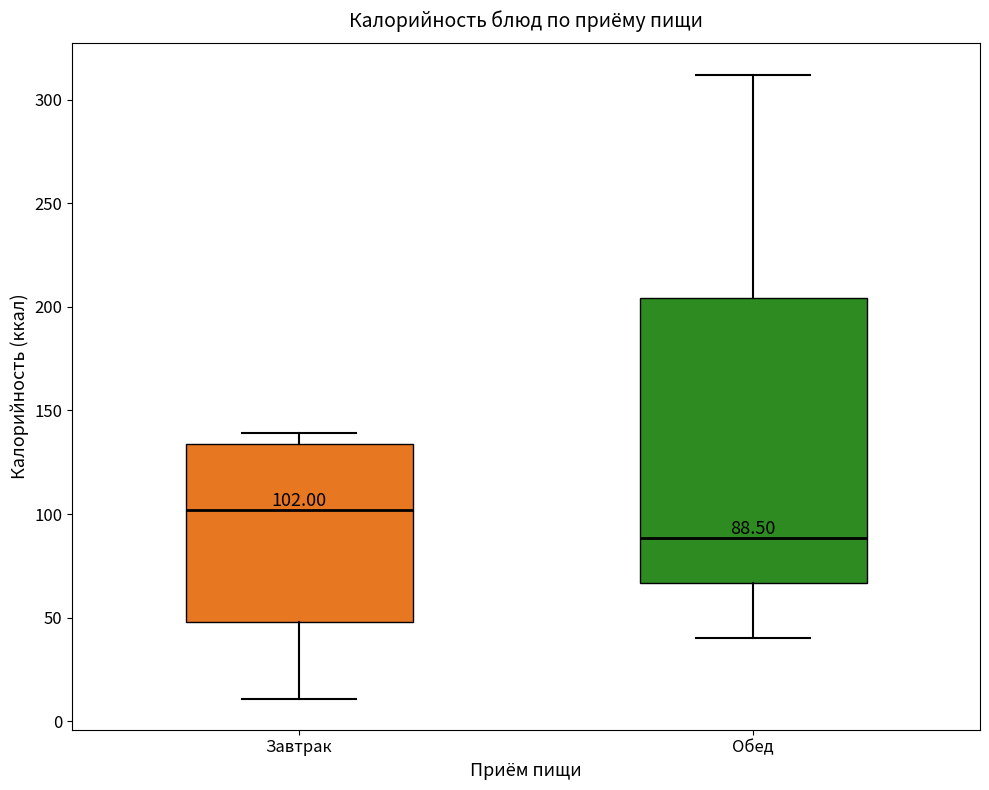

Which box's median line is the lowest?

Обед